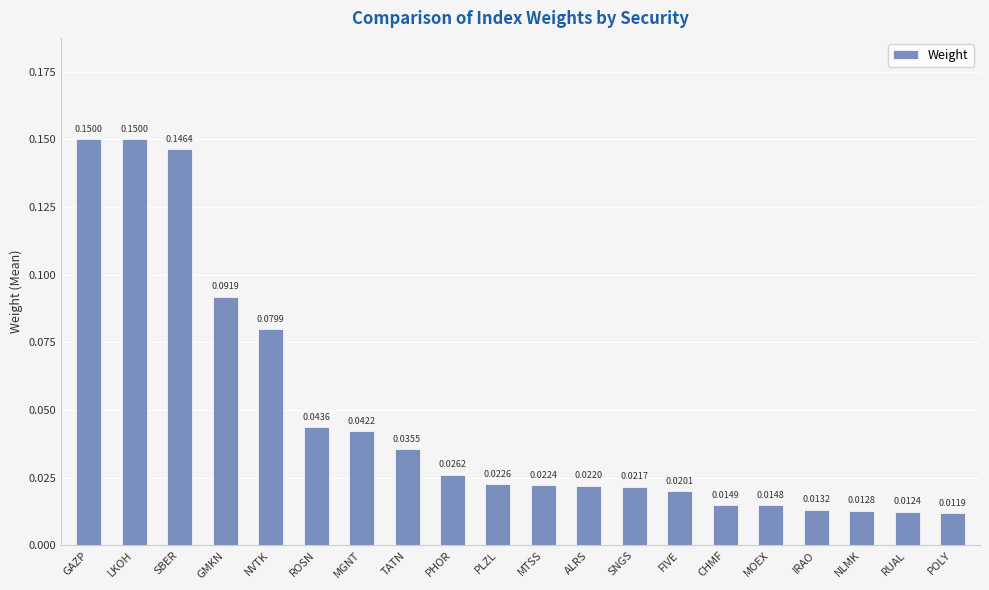

What is the sum of all values?

1.0